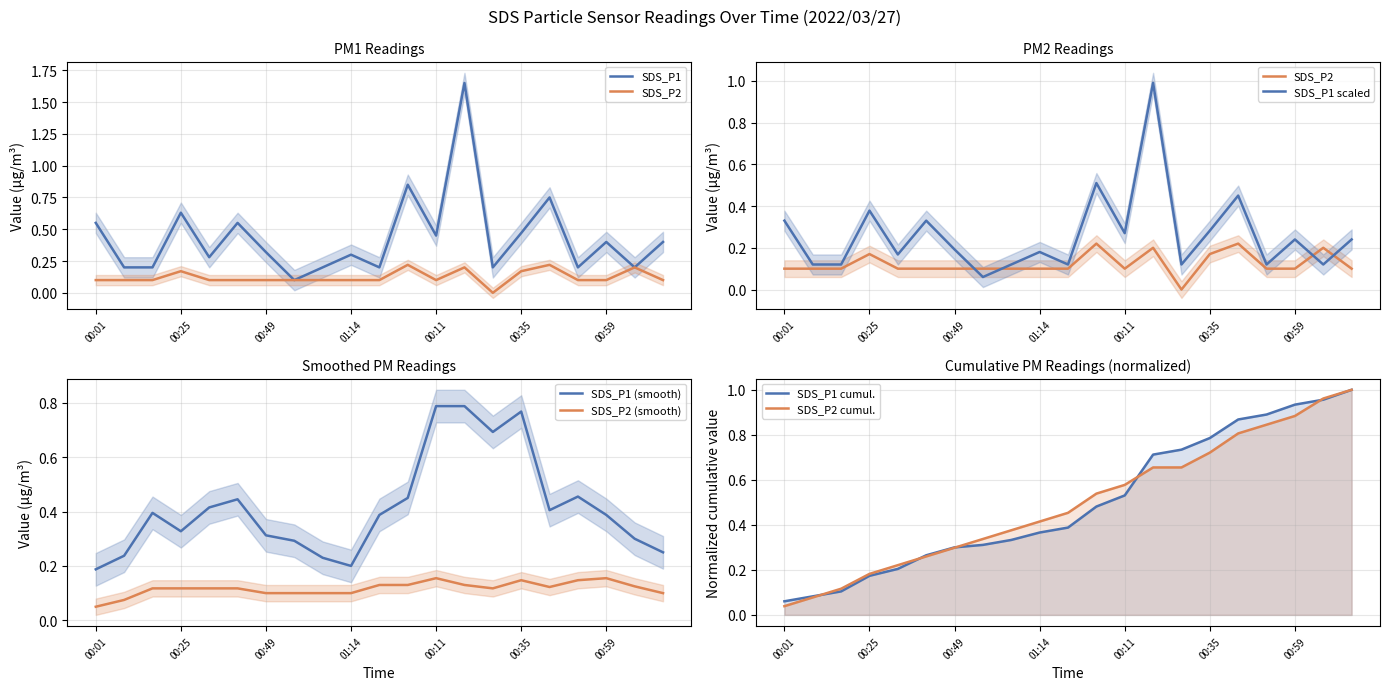

True or false: SDS_P2 (smooth) and SDS_P1 (smooth) intersect in this chart.

False